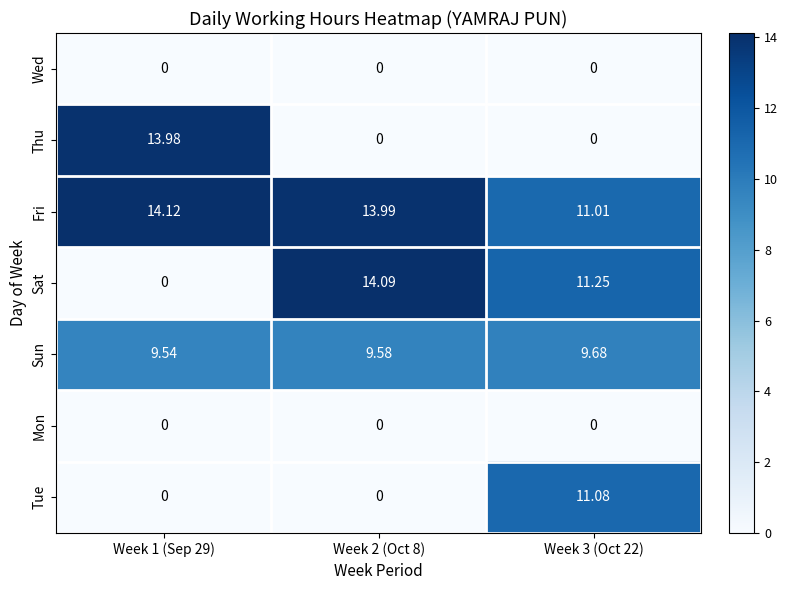

At how many categories does at least one series exceed 9?

3